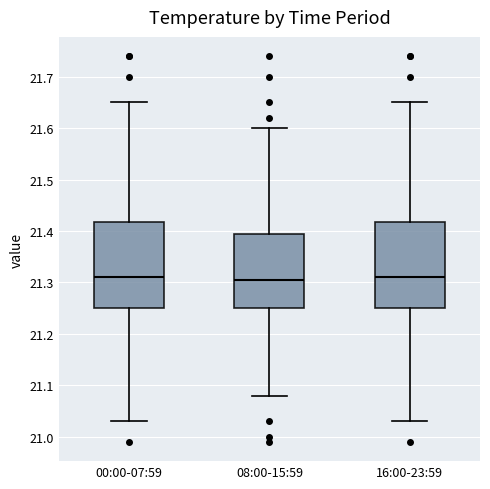

Reading left to right, transcribe this box plot: for each box, give where its median line is, the range the box spans, and where its two whiskers end, as read against the y-axis. The values are not printed on the chart, so give them approximately, as read against the axis.

00:00-07:59: median 21.31, box 21.25 to 21.42, whiskers 21.03 to 21.65
08:00-15:59: median 21.31, box 21.25 to 21.40, whiskers 21.08 to 21.60
16:00-23:59: median 21.31, box 21.25 to 21.42, whiskers 21.03 to 21.65